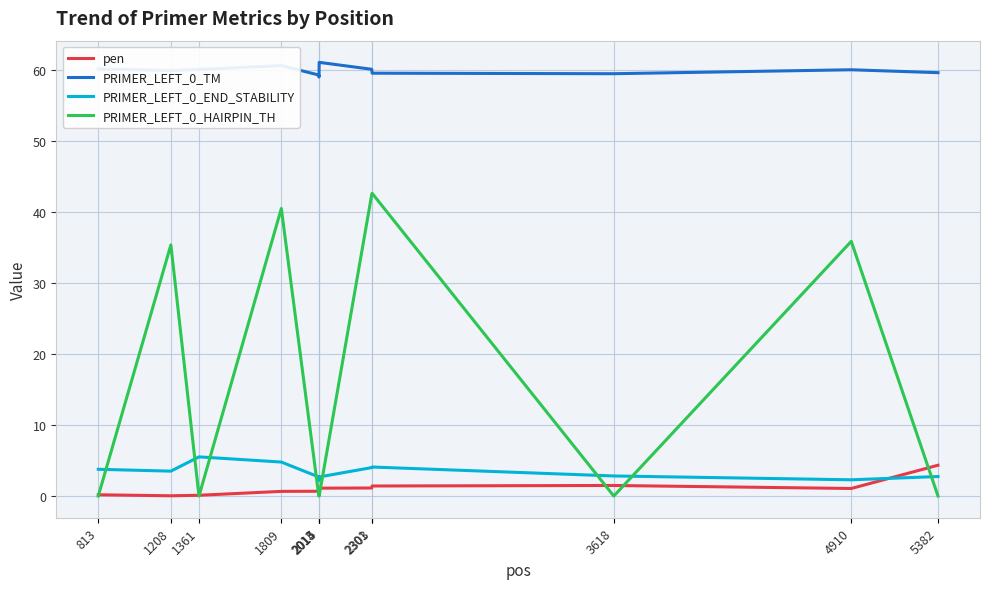

True or false: PRIMER_LEFT_0_TM and pen intersect in this chart.

False